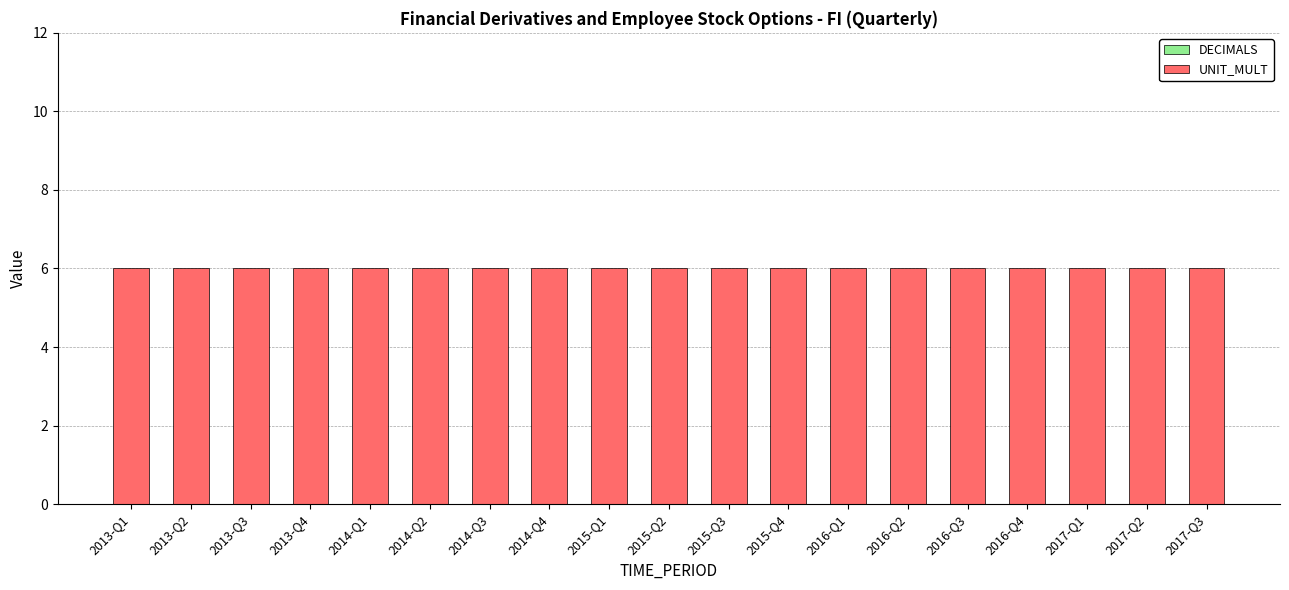

List the series in order of their overall mean, highest first.

UNIT_MULT, DECIMALS